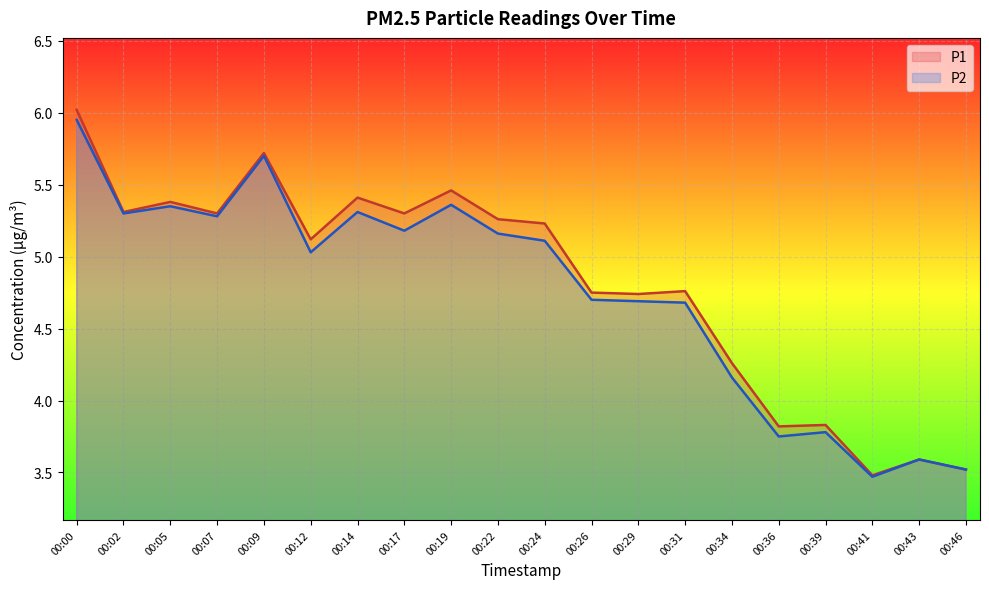

At how many categories does at least one series exceed 3?

20